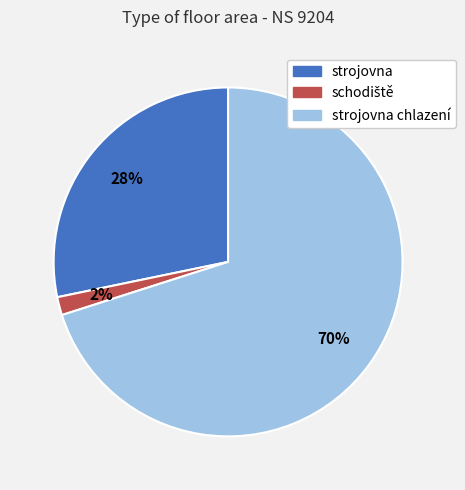

To the nearest percent, what is the average slice percentage?

33%